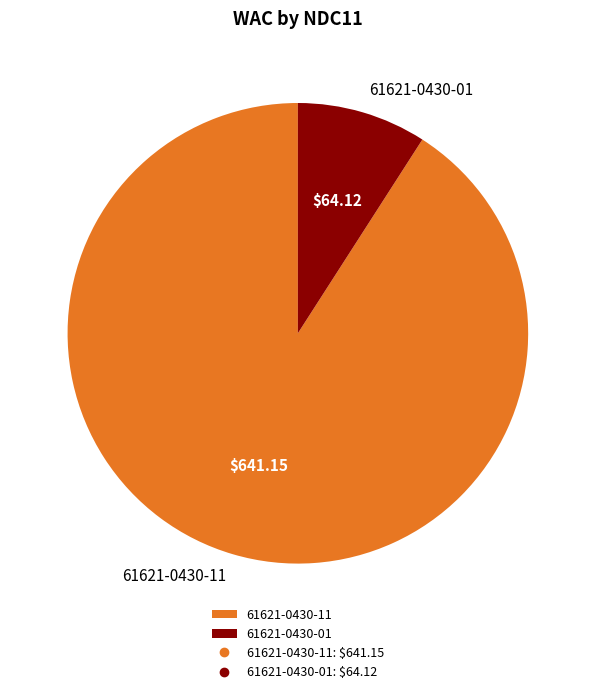

Which has a higher value, 61621-0430-01 or 61621-0430-11?

61621-0430-11